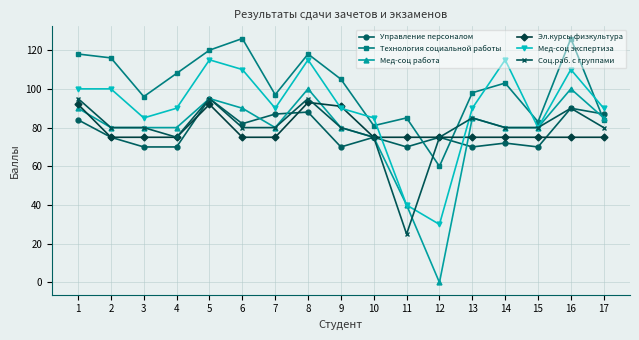

How many values in Мед-соц работа are above zero?

16